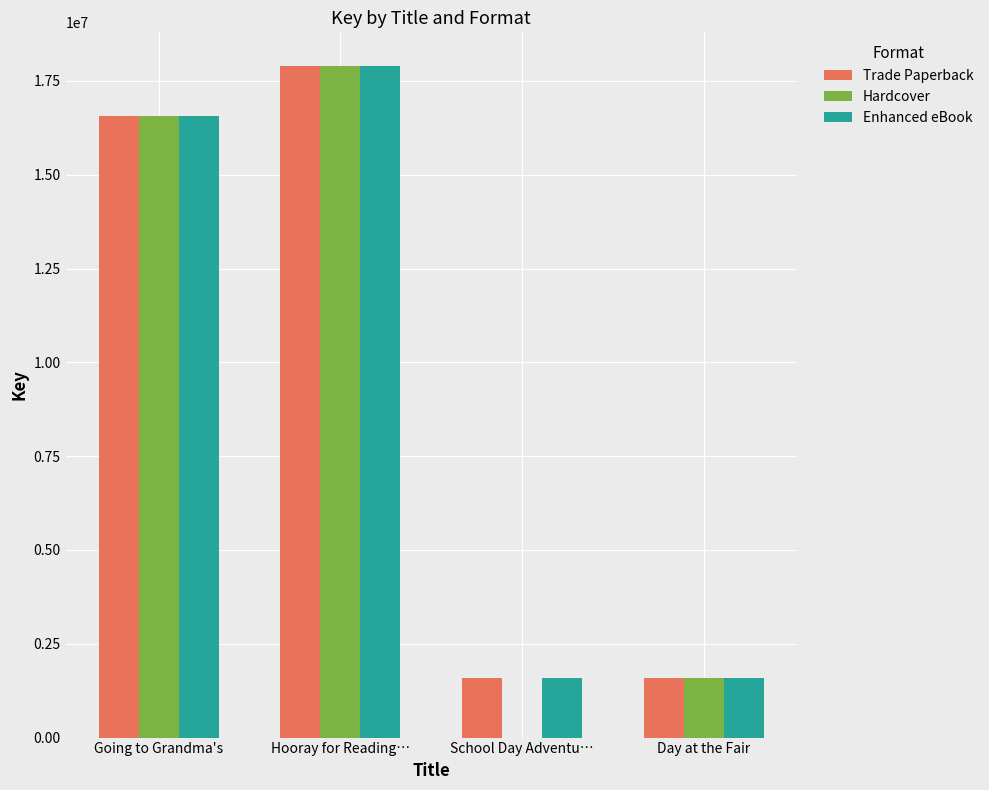

Count the number of categories in the chart.

4